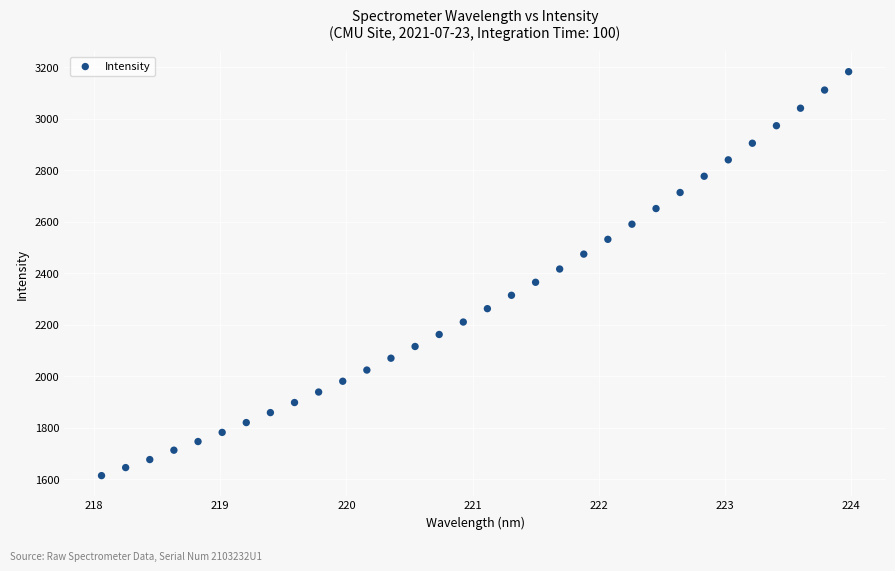

What is the range of Y values (max minus min)?

1567.9